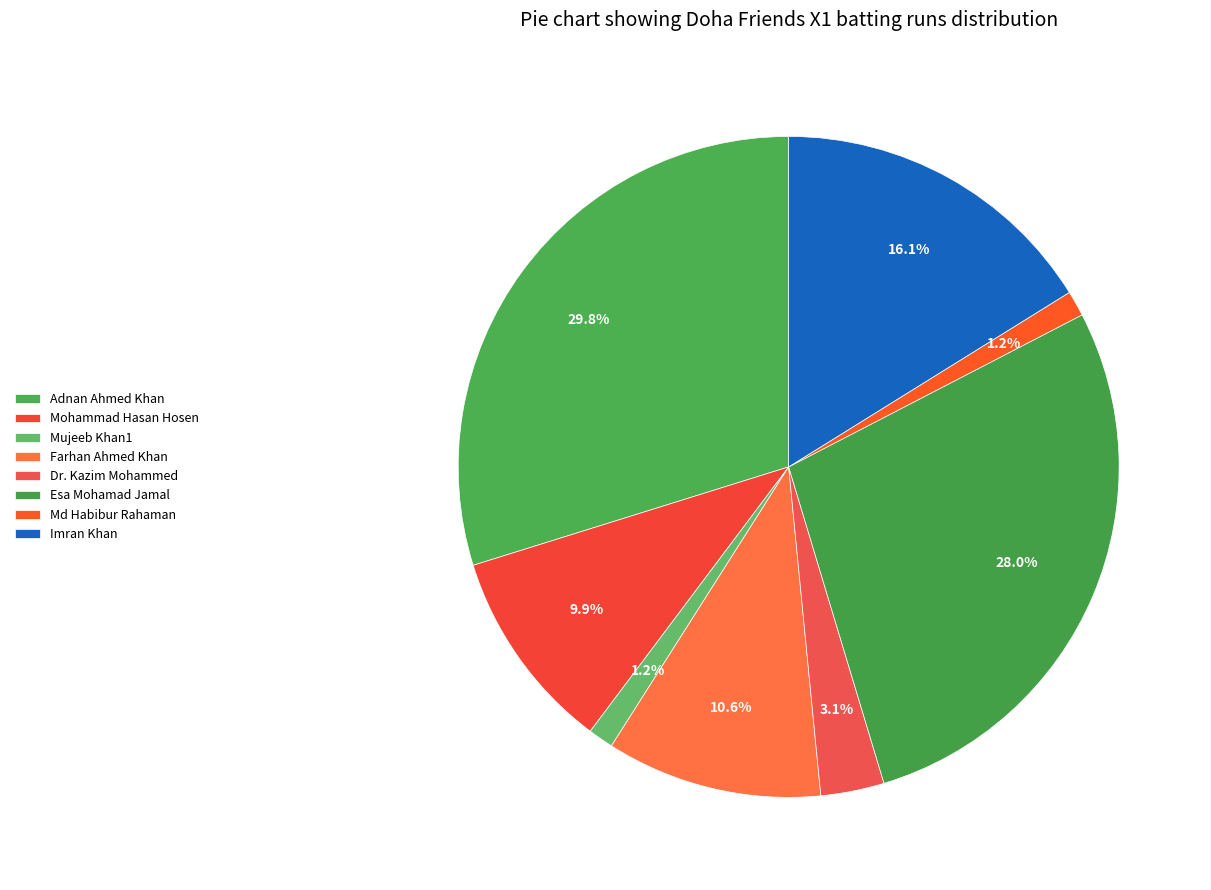

What percentage is the Farhan Ahmed Khan slice, to the nearest percent?

11%